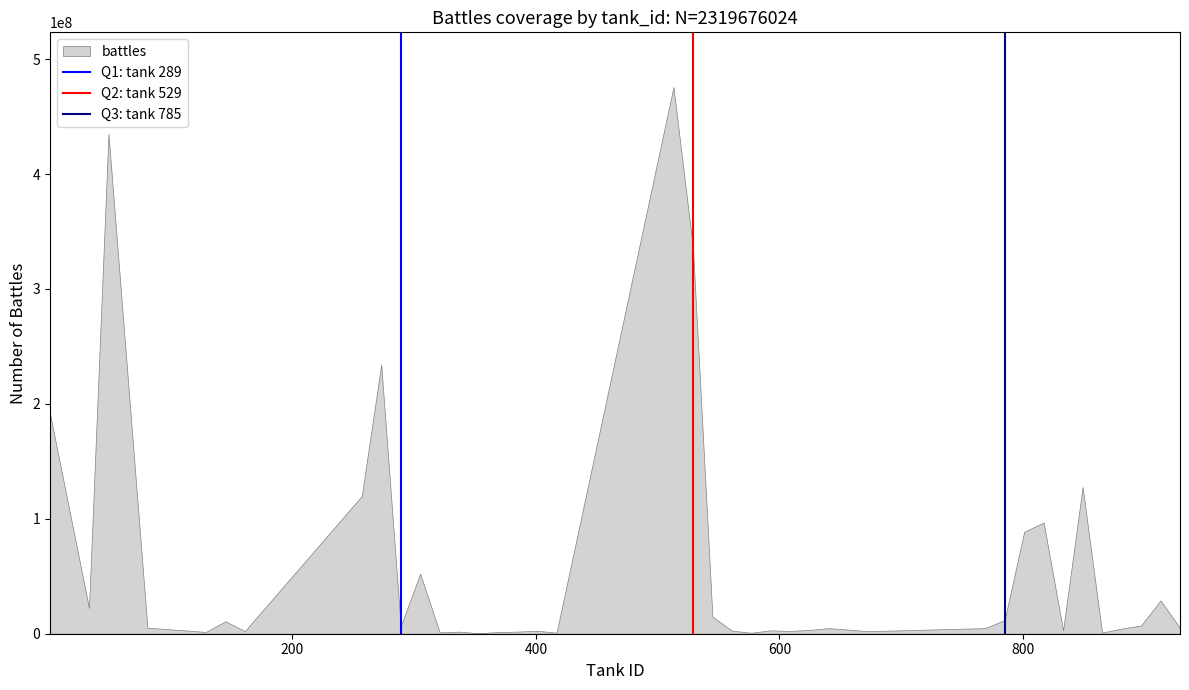

What is the greatest value displayed?

475739351